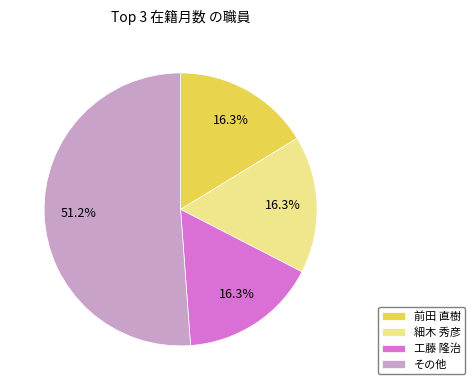

How many slices are in this pie chart?

4